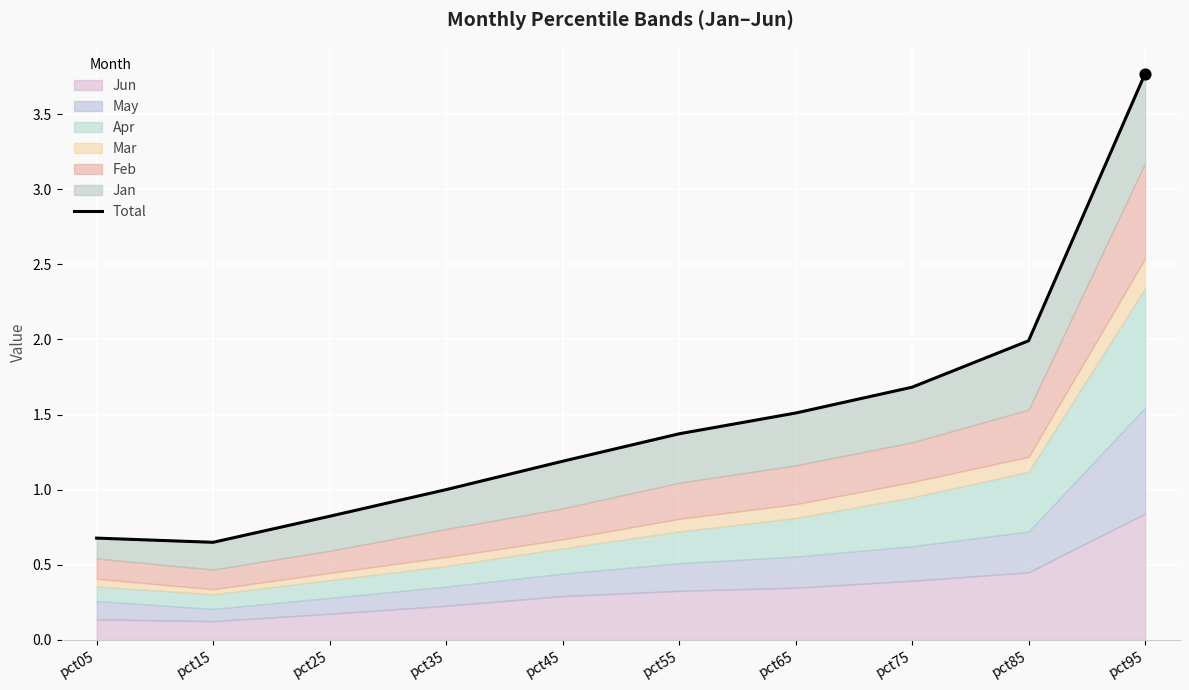

Approximately how many times larger is the value at pct05 compared to pct65?

0.4